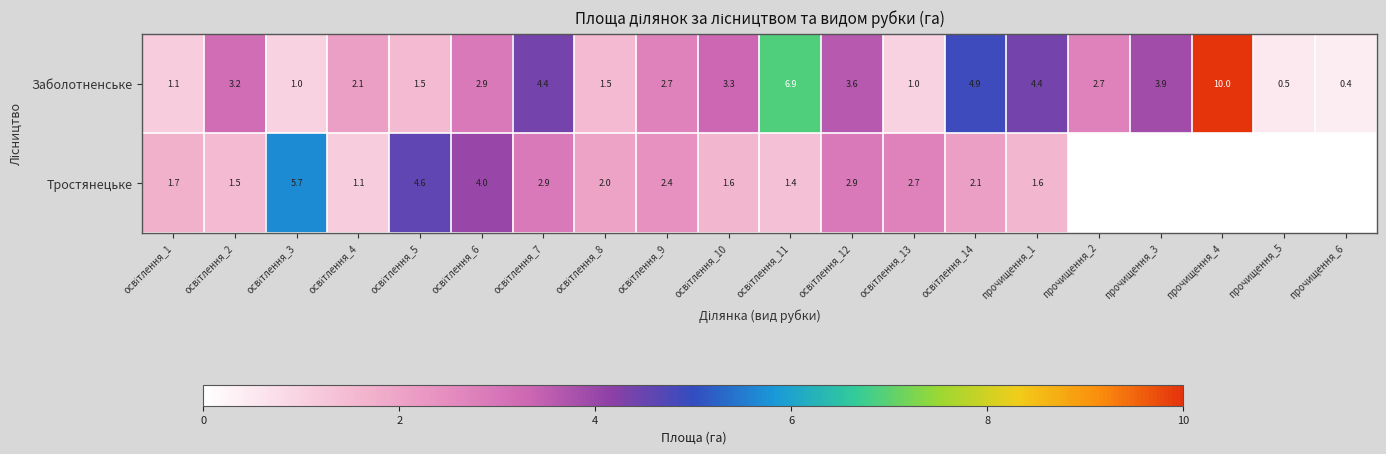

What is the average value of the Заболотненське series?

3.1